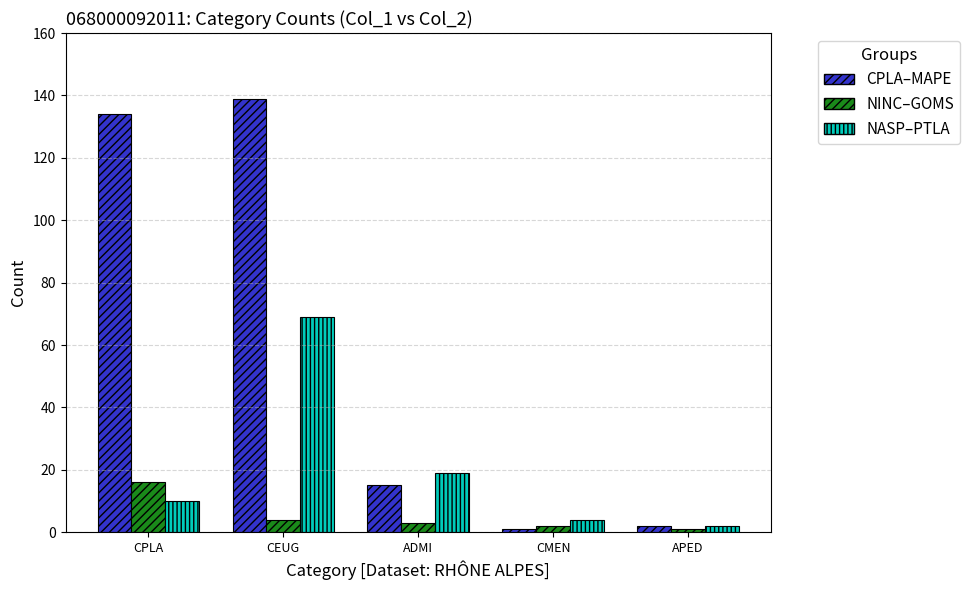

How many categories are shown in the chart?

5